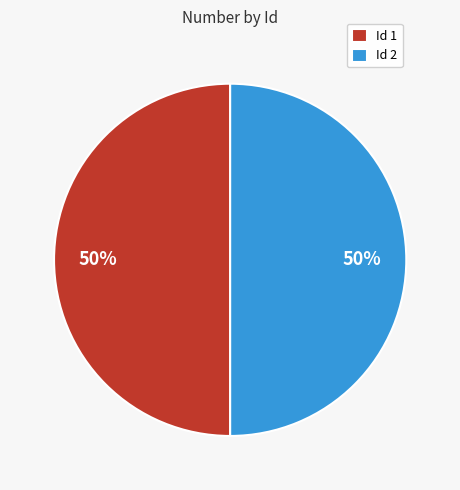

How many slices are in this pie chart?

2